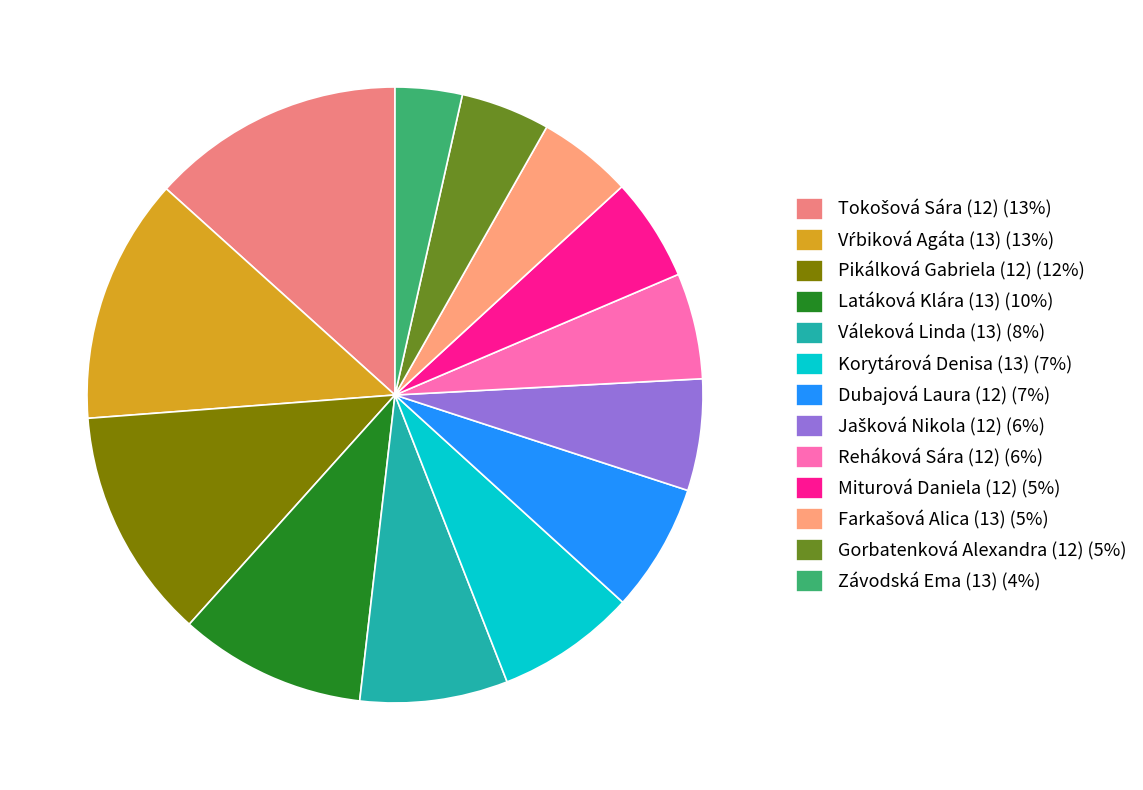

Is Závodská Ema (13) the majority of the pie?

No